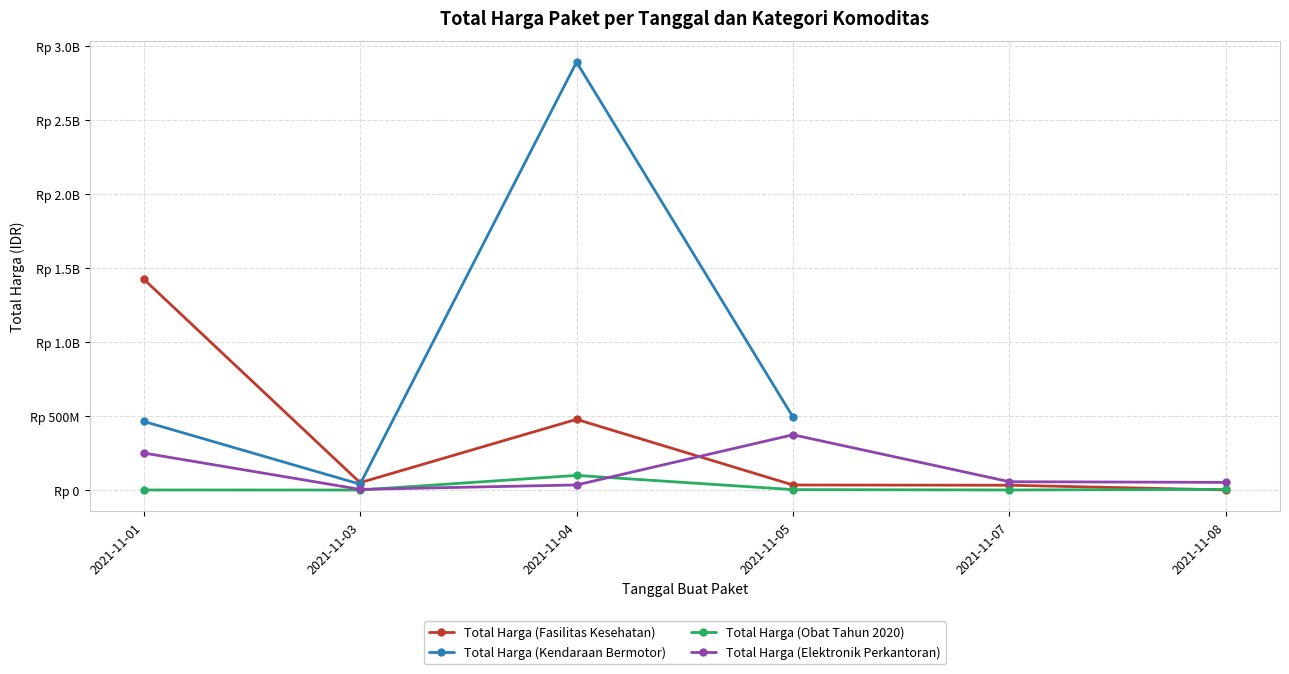

What is the difference between the highest and lowest values at 2021-11-08?

51023125.0